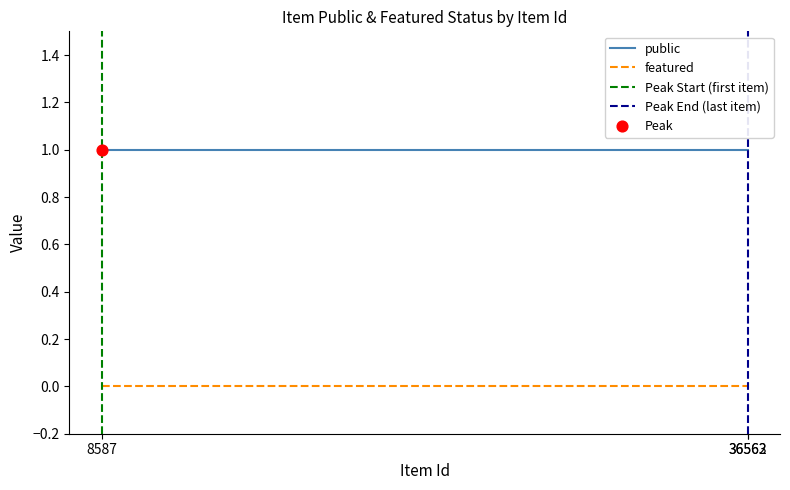

What is the total value across all series at 36562?

1